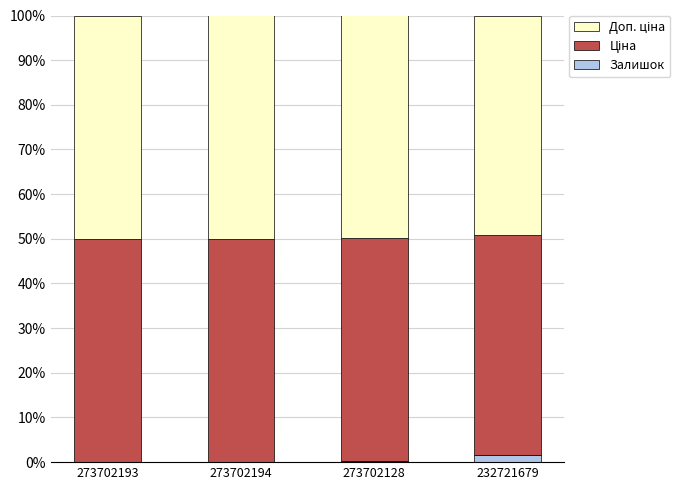

True or false: Залишок has a value of 0.1 at 273702194.

True